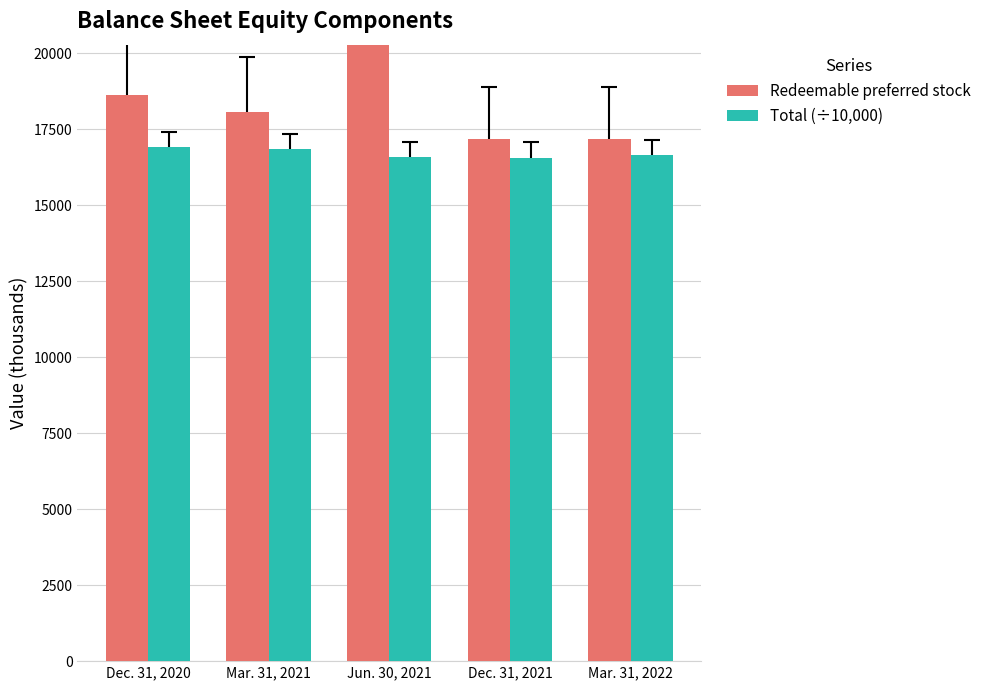

What is the average value of the Redeemable preferred stock series?

18695.2